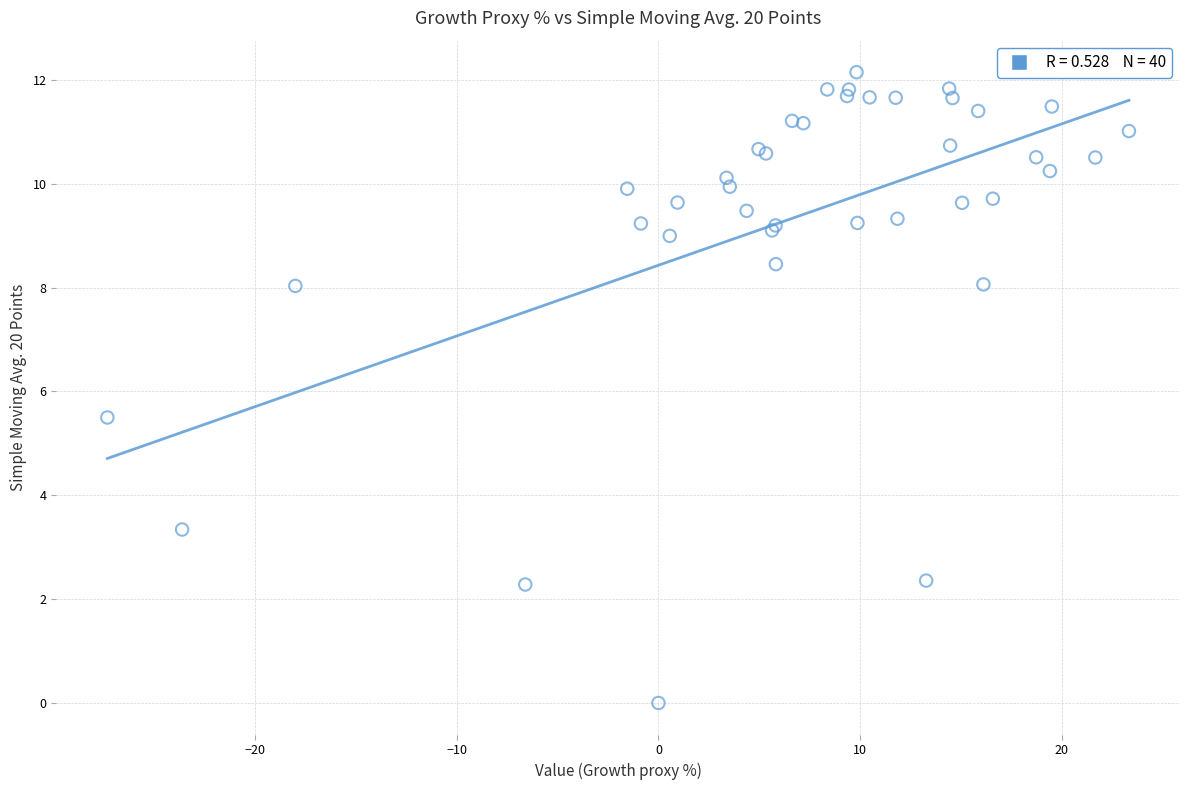

What Y value in the scatter plot is closest to 6?

5.5